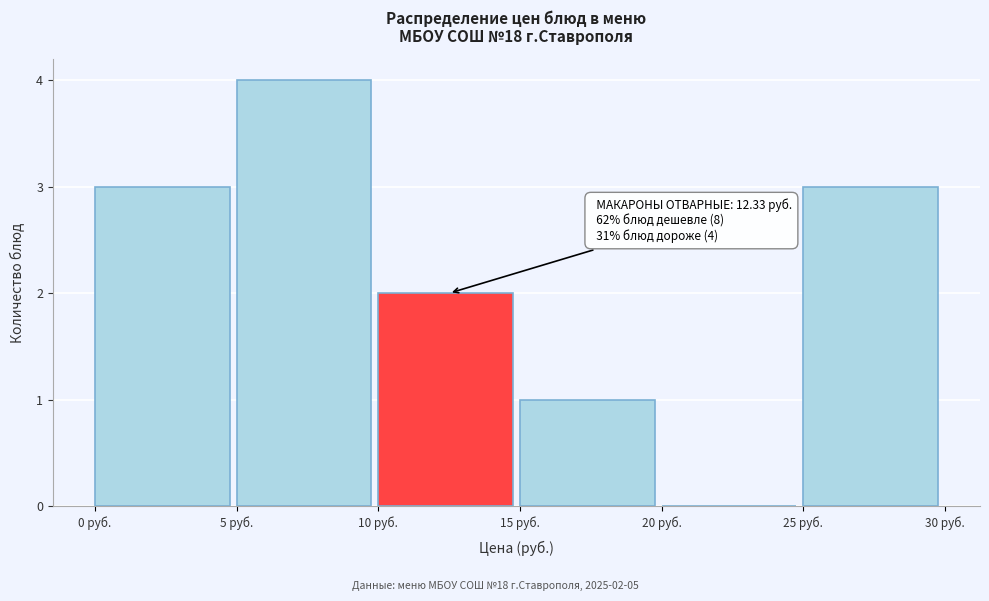

Over which range of the x-axis is the bar tallest?

5 to 10